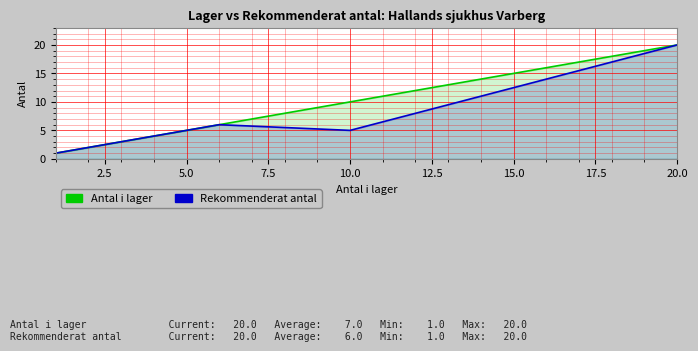

Reading left to right, transcribe all the data shown in this chart.

Antal i lager: 1	2	3	4	5	6	10	12	20
Rekommenderat antal: 1	2	3	4	5	6	5	8	20